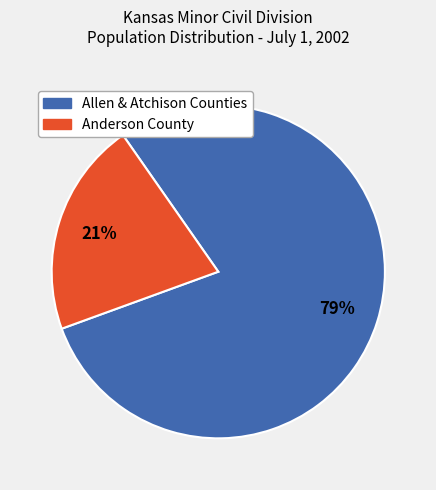

Is there any slice that represents more than half of the pie?

Yes